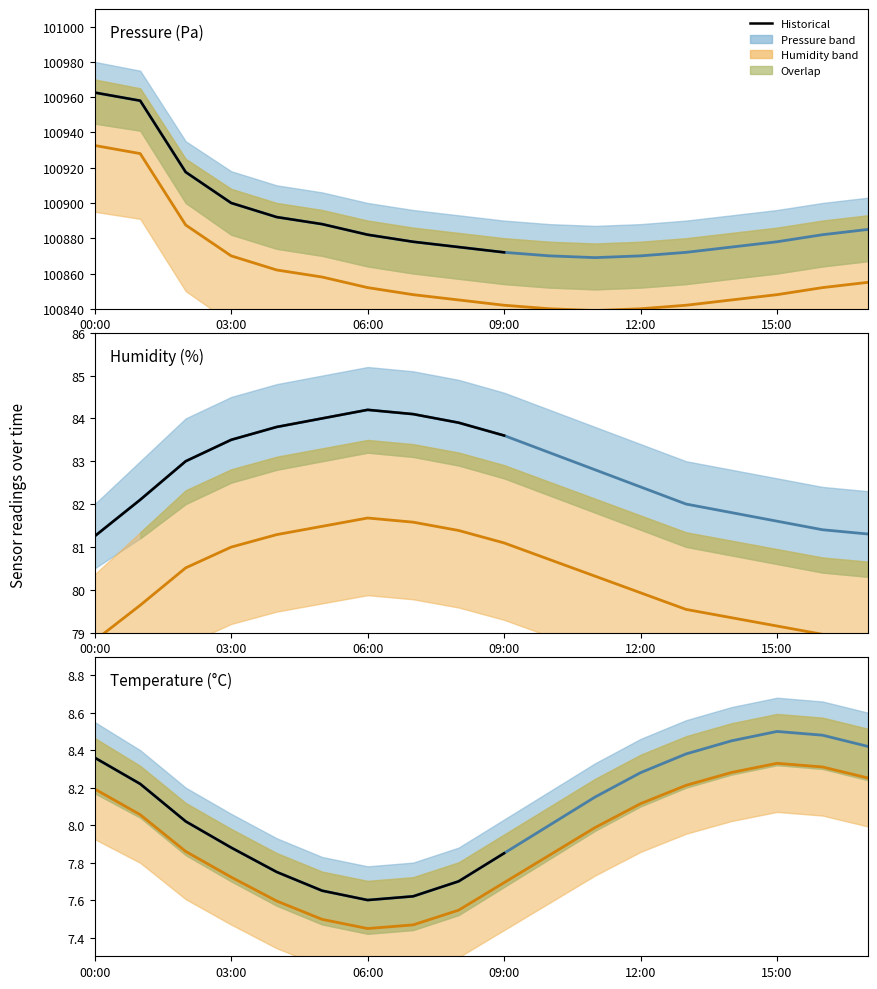

Which series changed the most between 13:00 and 16:00?

pressure_mean